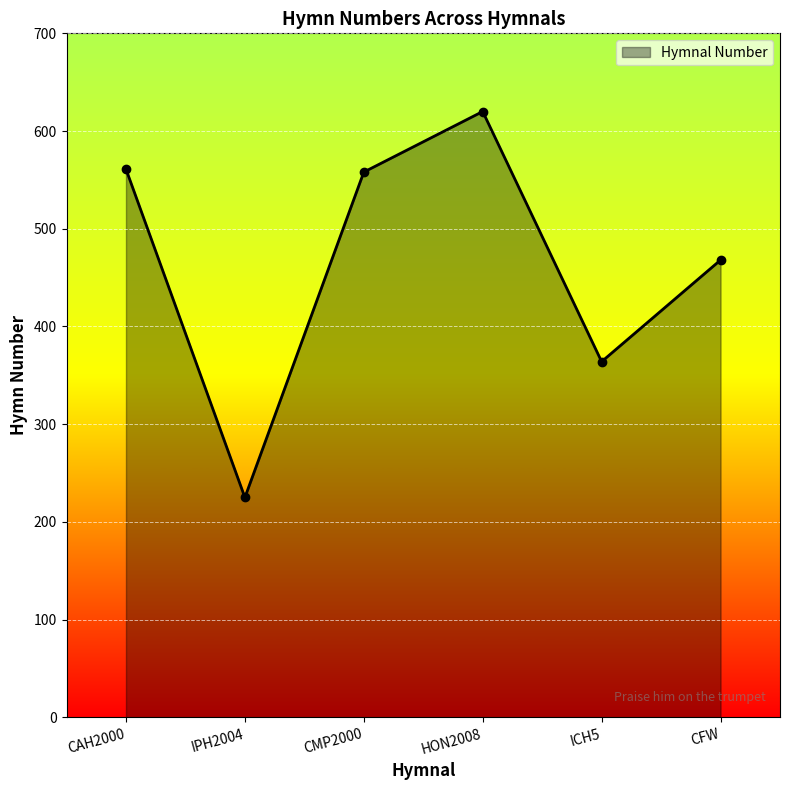

Is it true that the value at HON2008 is 873?

False